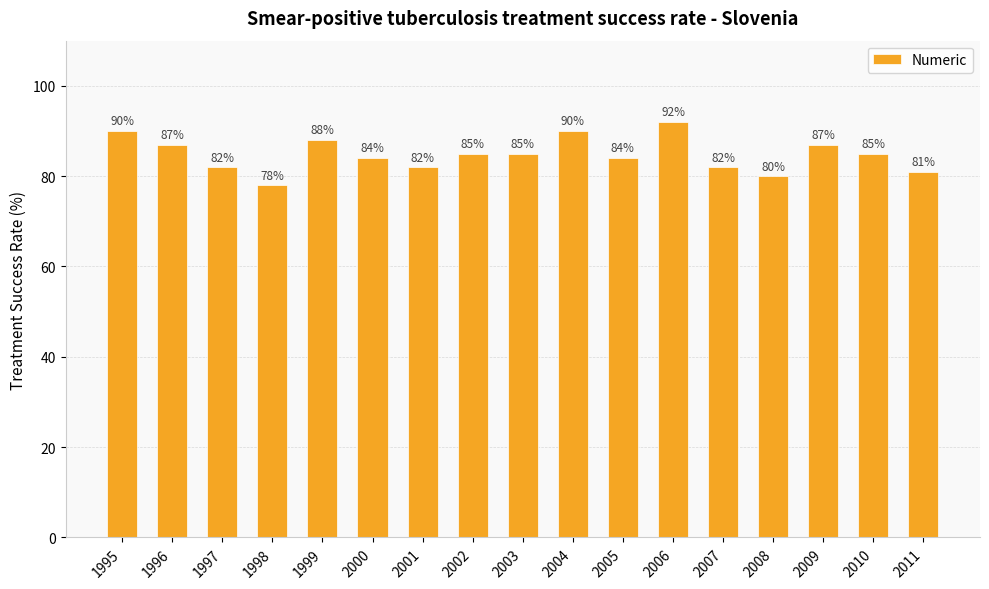

What is the difference between the values at 2000 and 2011?

3